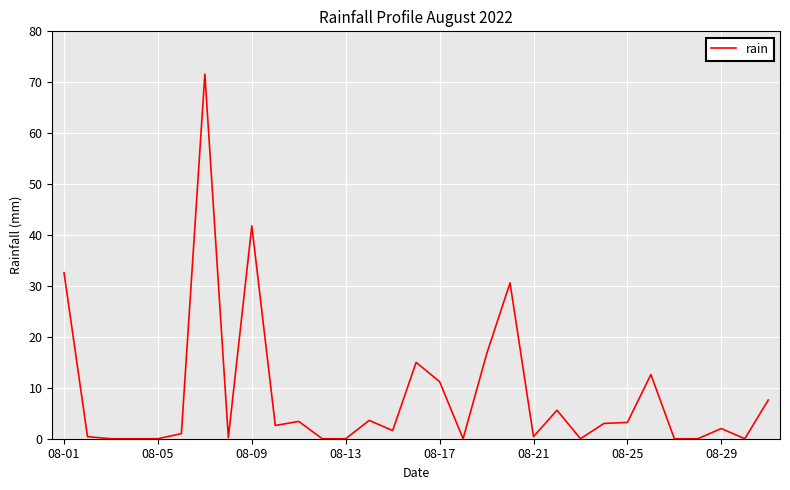

Is this an area chart (filled region under the line)?

No